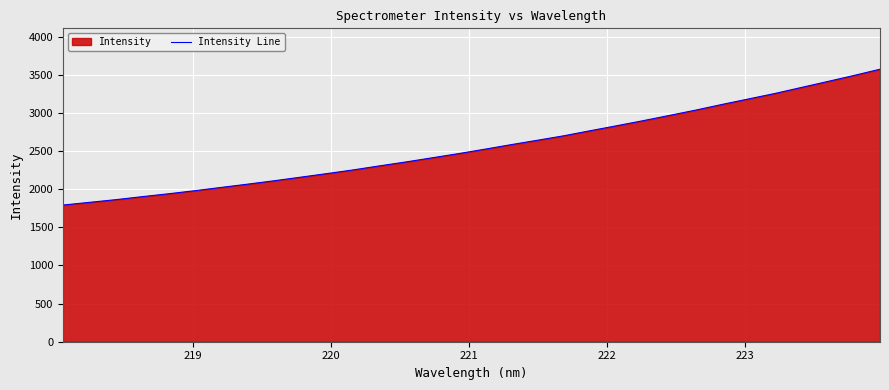

What is the maximum value shown in the chart?

3571.7